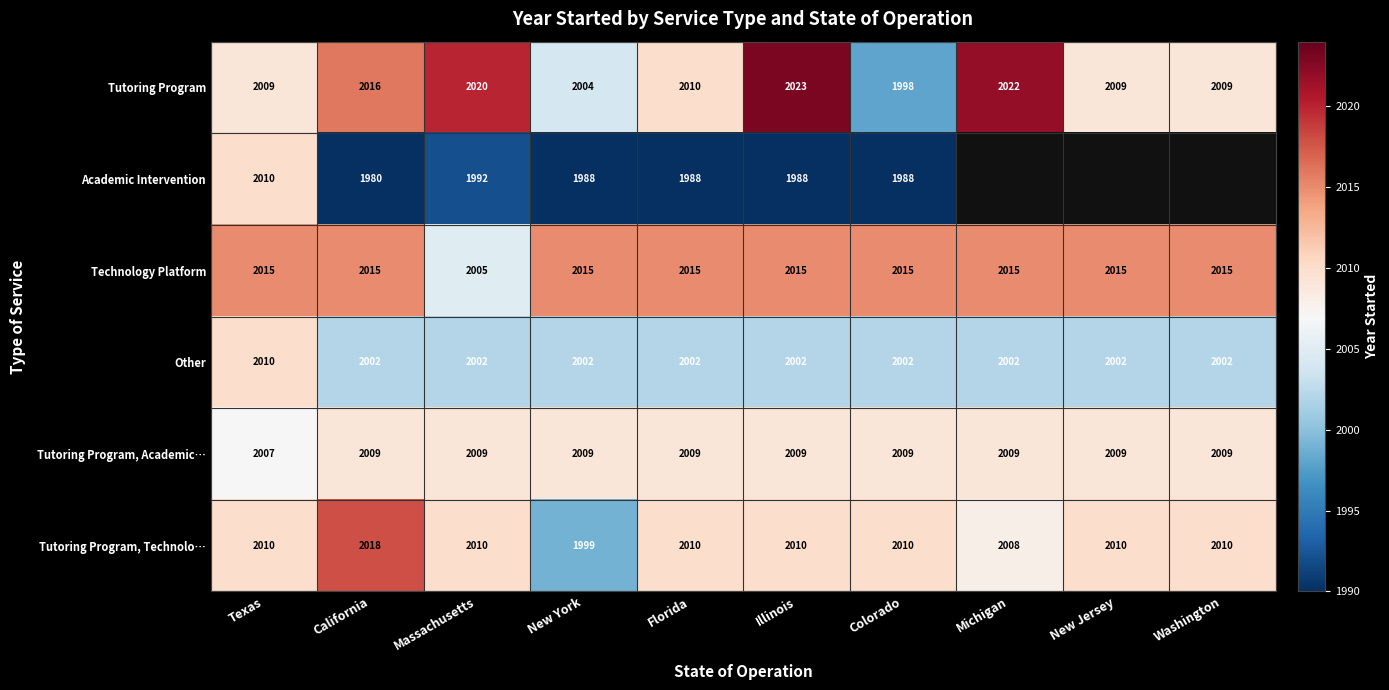

Where is Tutoring Program nearest to the value 2010?

Florida